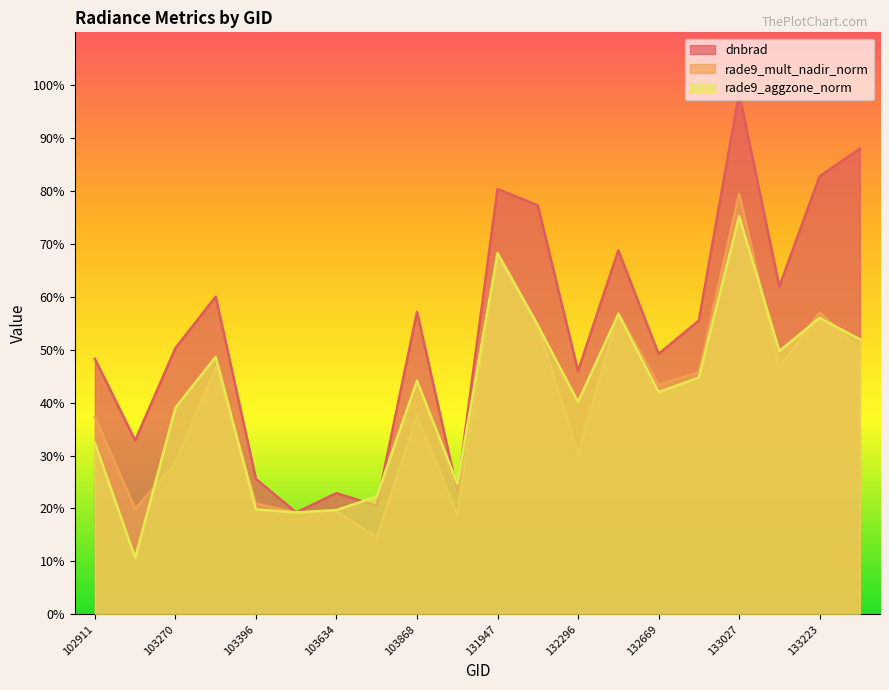

Which series has the largest total across all categories?

dnbrad